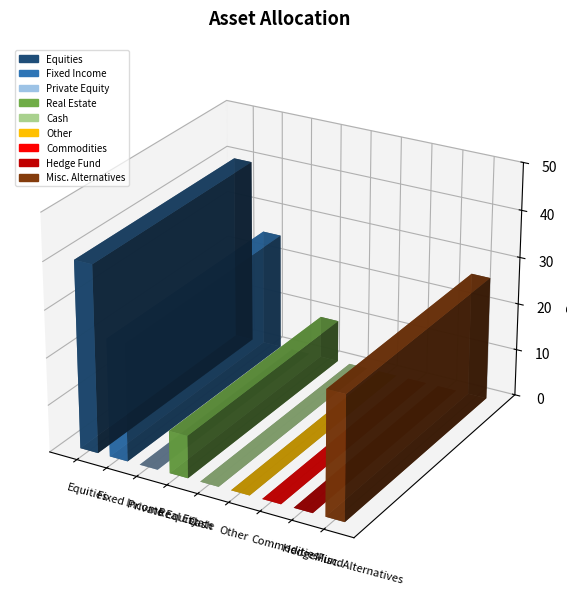

Reading left to right, list all the values displayed in this chart.

39.7	25.0	0.0	9.0	0.0	0.0	0.0	0.0	26.3